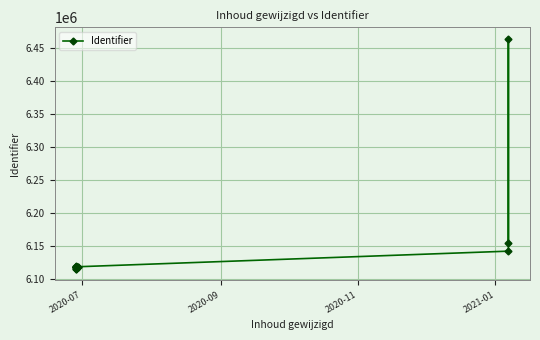

What is the value of the 17th point from the left?

6464044